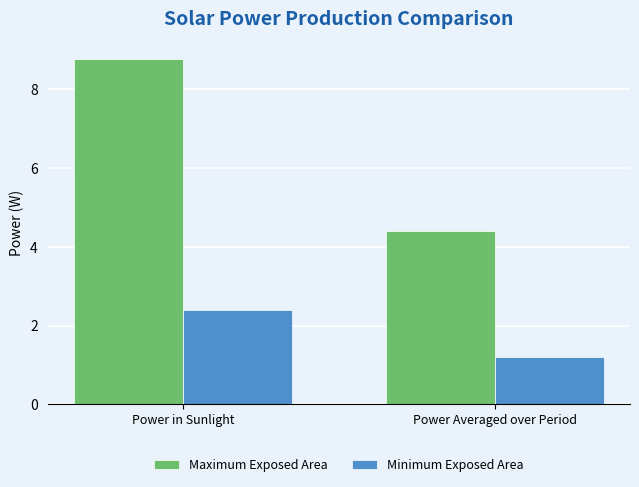

How many groups of bars are there?

2